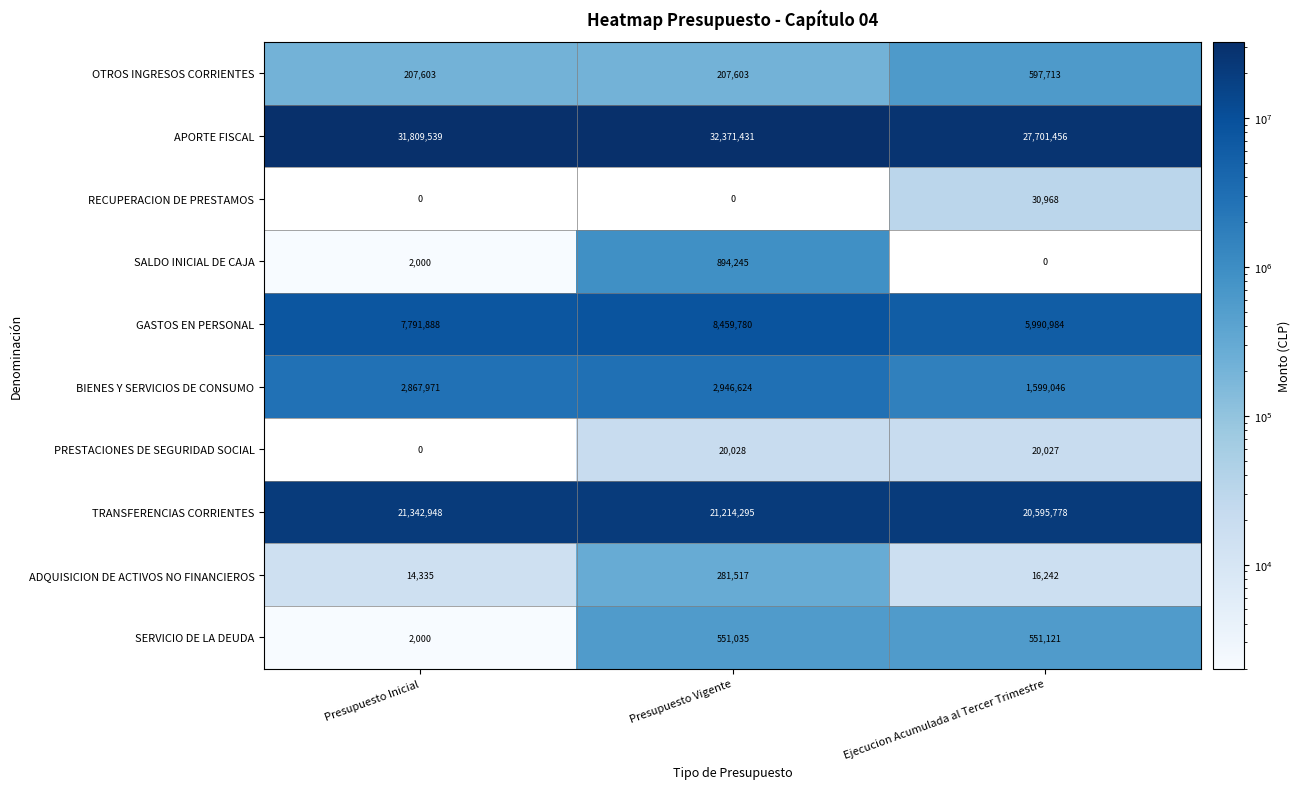

Rank the series at Ejecucion Acumulada al Tercer Trimestre from lowest to highest value.

SALDO INICIAL DE CAJA, ADQUISICION DE ACTIVOS NO FINANCIEROS, PRESTACIONES DE SEGURIDAD SOCIAL, RECUPERACION DE PRESTAMOS, SERVICIO DE LA DEUDA, OTROS INGRESOS CORRIENTES, BIENES Y SERVICIOS DE CONSUMO, GASTOS EN PERSONAL, TRANSFERENCIAS CORRIENTES, APORTE FISCAL